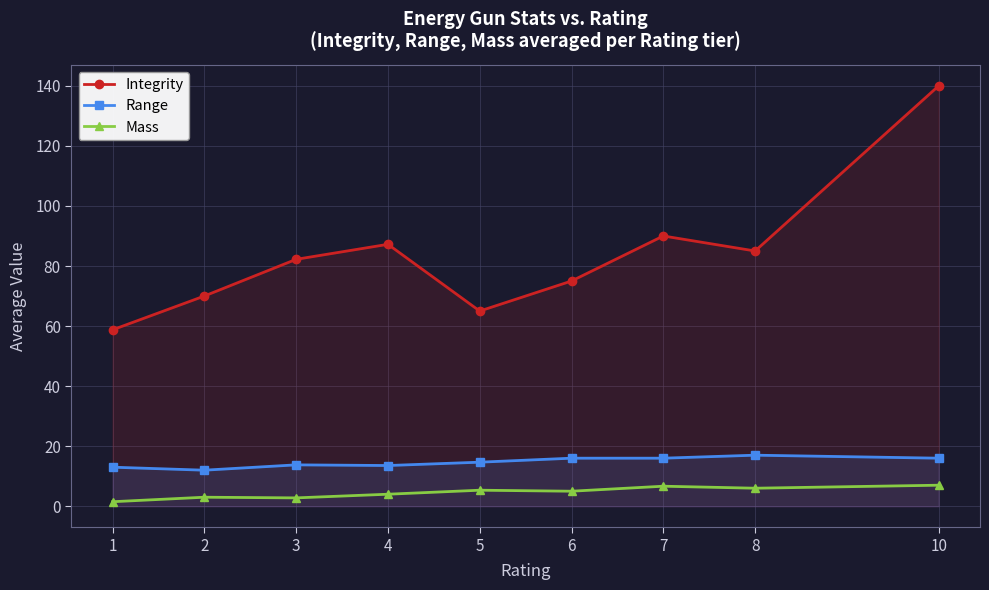

True or false: Mass and Integrity intersect in this chart.

False